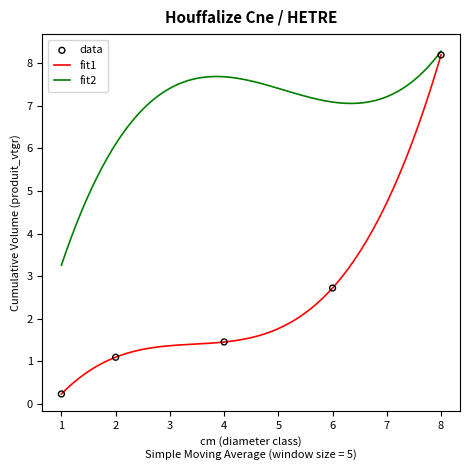

Is the value of produit_vtgr at 8 greater than the value of produit_nbre at 2?

No